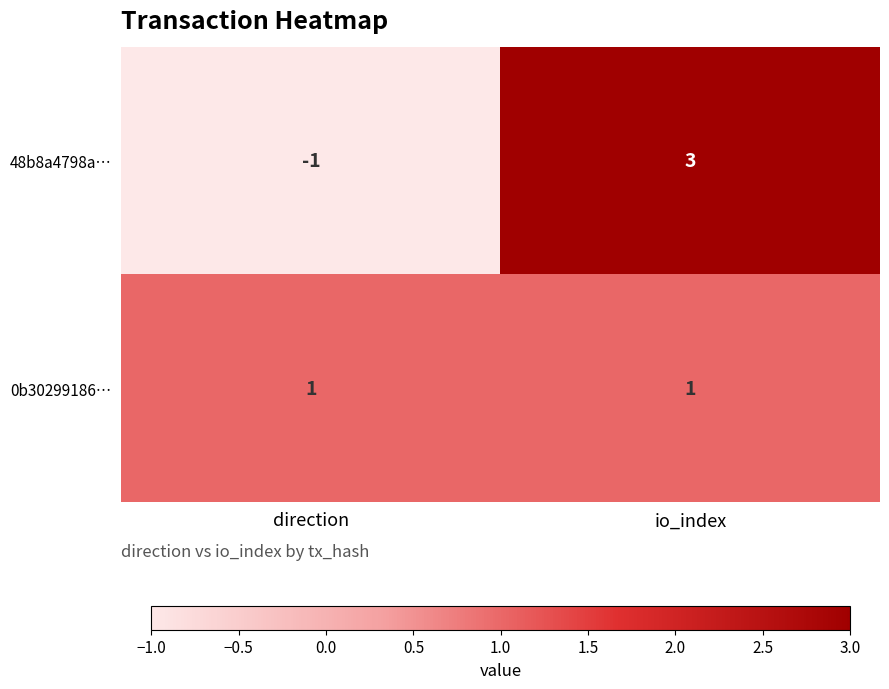

At which label is 48b8a4798a… closest to 1?

direction